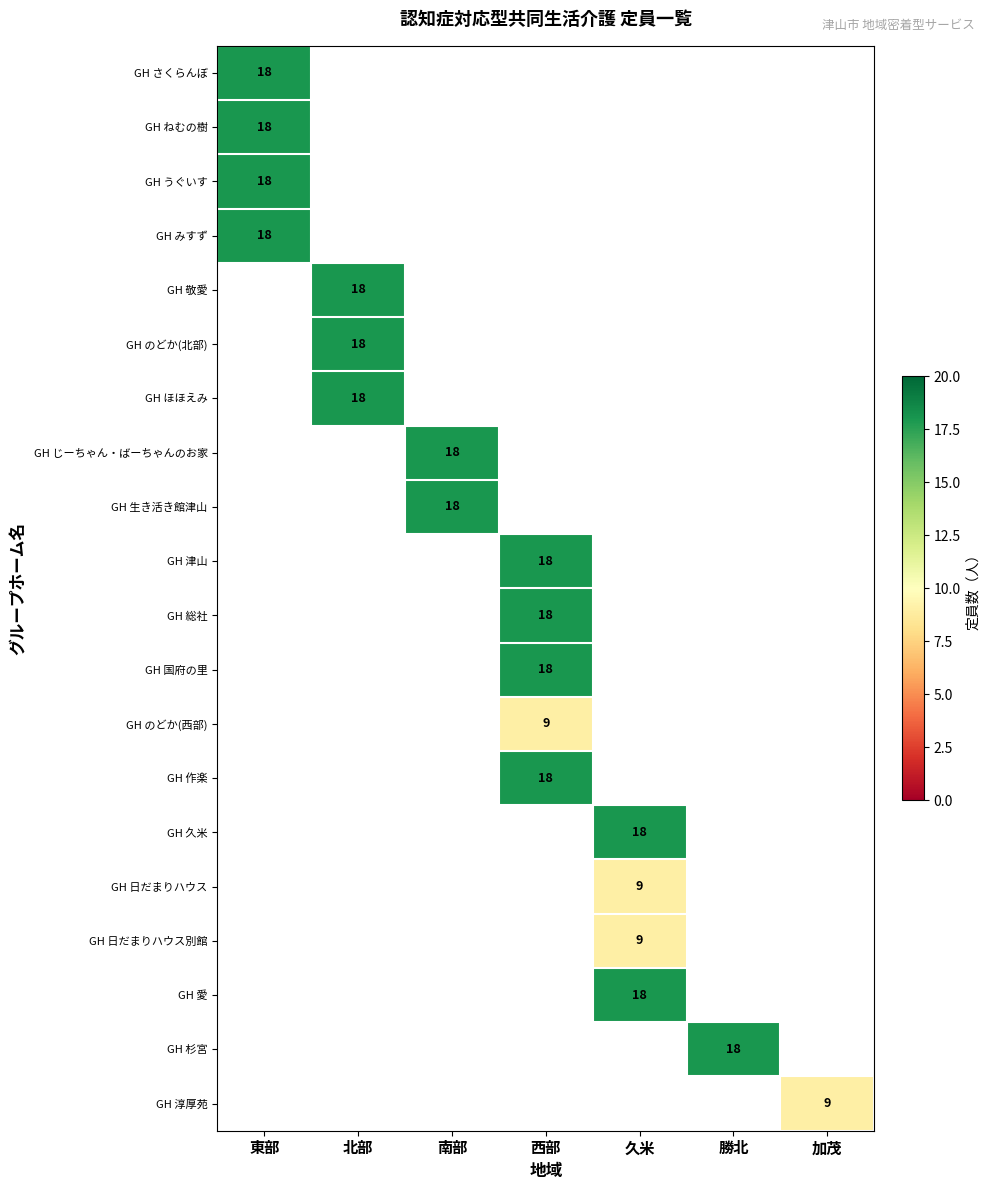

What is the minimum value shown in the chart?

9.0